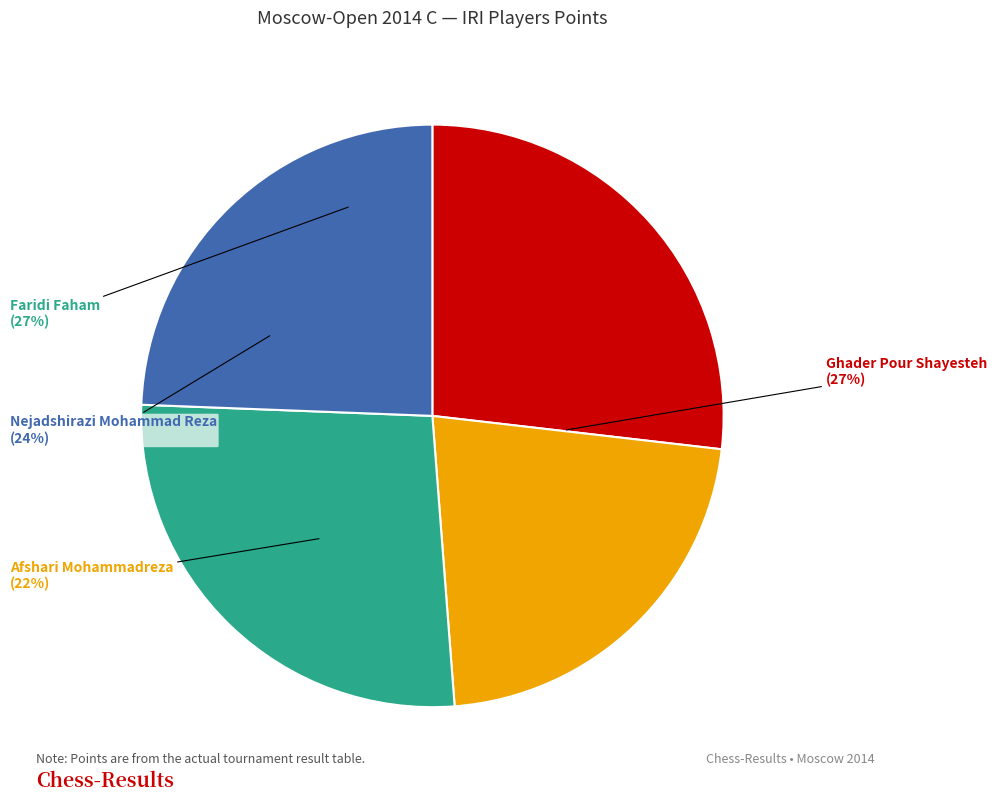

To the nearest percent, what portion does Faridi Faham represent?

27%